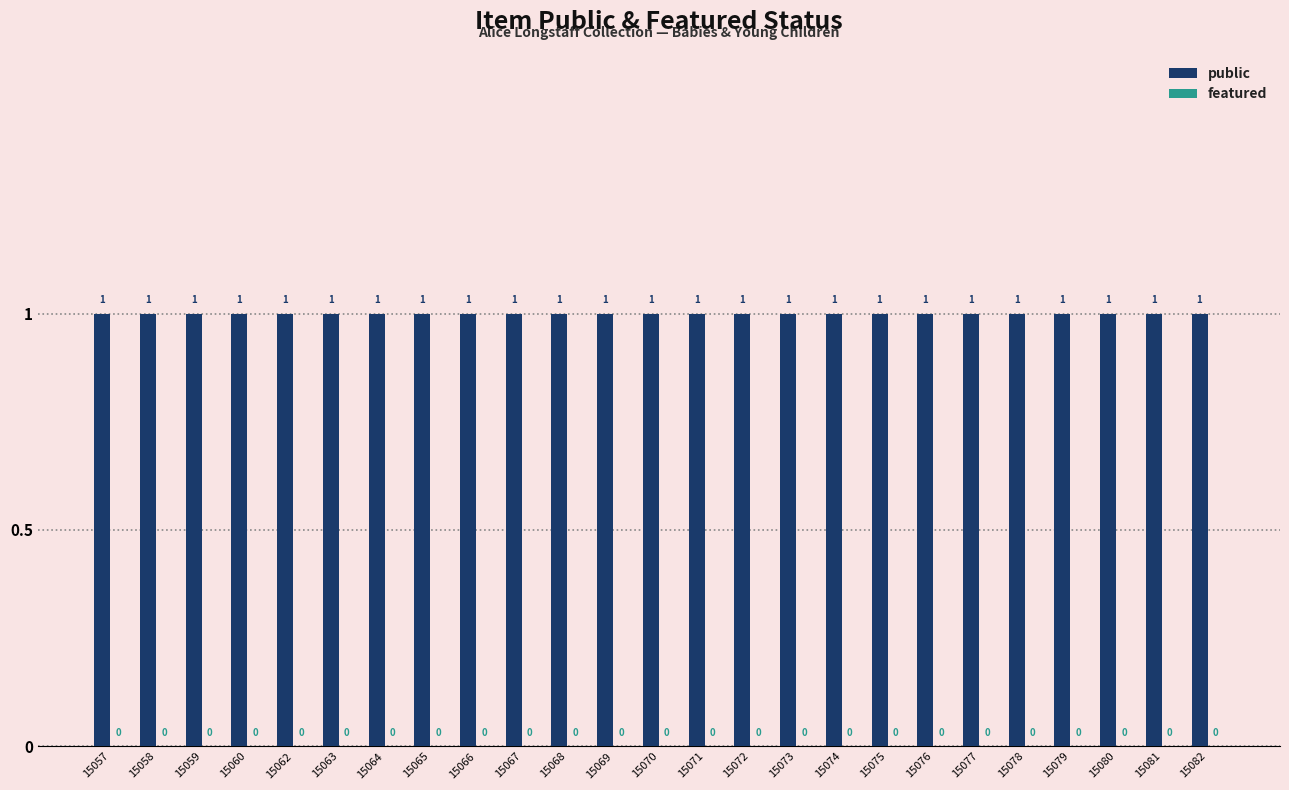

Between 15068 and 15077, which series saw the biggest shift?

public